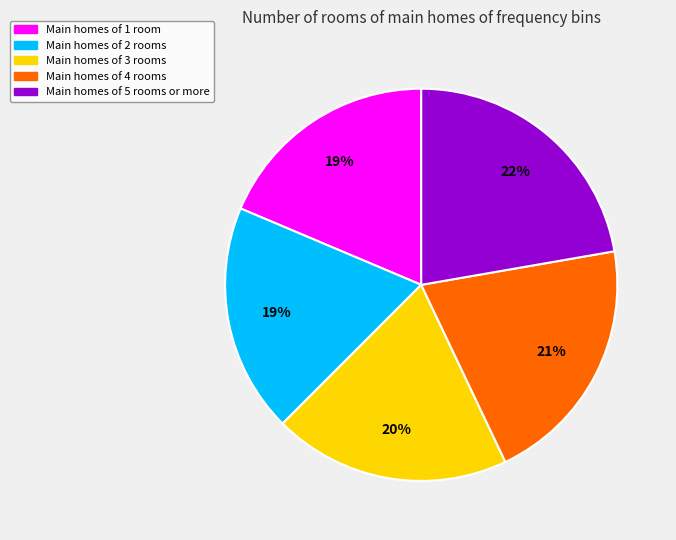

Is there a majority slice in this chart?

No